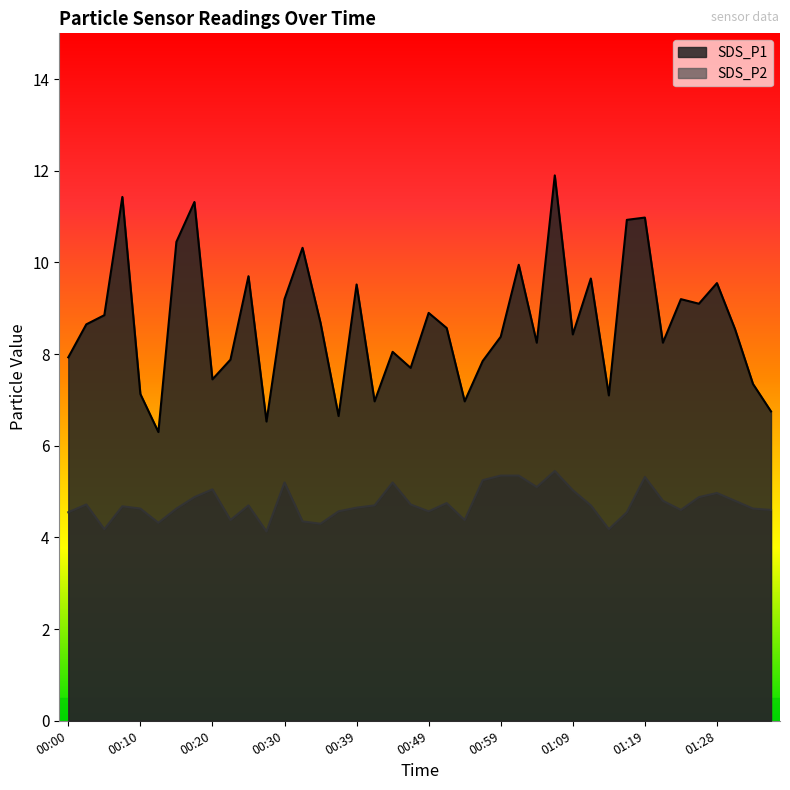

Rank the series by their average value, from lowest to highest.

SDS_P2, SDS_P1